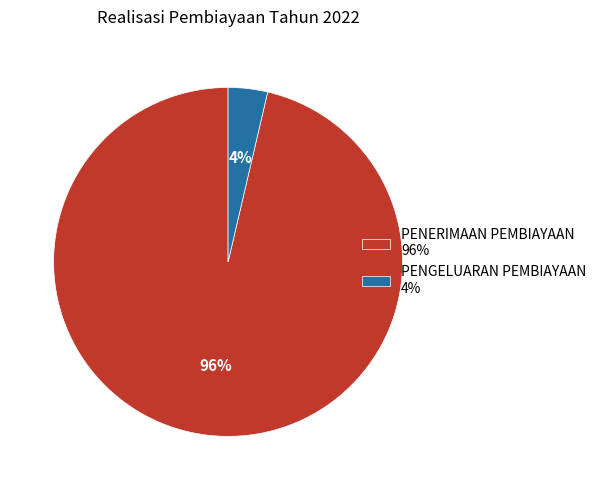

Does any single category account for the majority?

Yes